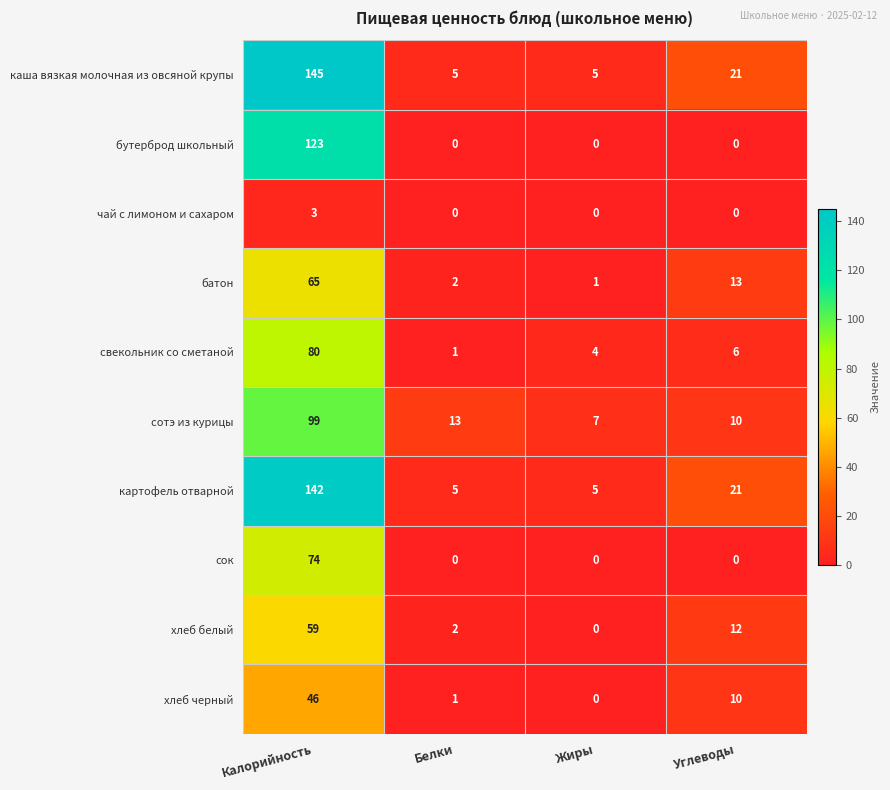

The сок series shows 39 at Углеводы. True or false?

False